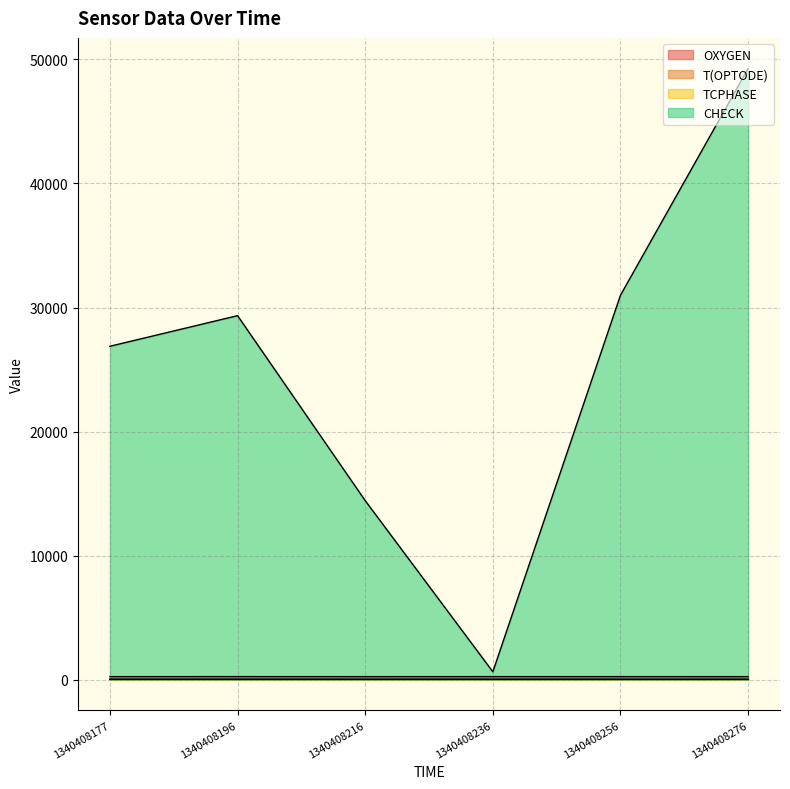

Reading left to right, list all the values displayed in this chart.

OXYGEN: 1340408177=242.2	1340408196=243.1	1340408216=241.0	1340408236=243.1	1340408256=241.9	1340408276=241.2
T(OPTODE): 1340408177=24.1	1340408196=23.9	1340408216=24.1	1340408236=23.8	1340408256=24.0	1340408276=24.0
TCPHASE: 1340408177=28.7	1340408196=28.7	1340408216=28.7	1340408236=28.8	1340408256=28.7	1340408276=28.8
CHECK: 1340408177=26877.0	1340408196=29344.0	1340408216=14431.0	1340408236=632.0	1340408256=30992.0	1340408276=49275.0